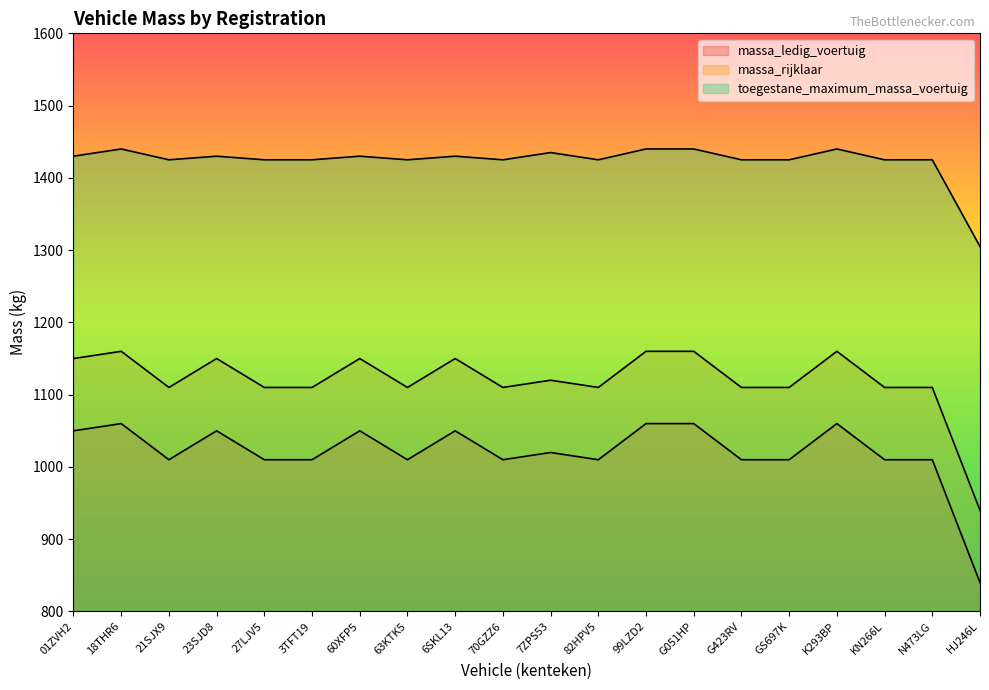

True or false: toegestane_maximum_massa_voertuig and massa_ledig_voertuig intersect in this chart.

False